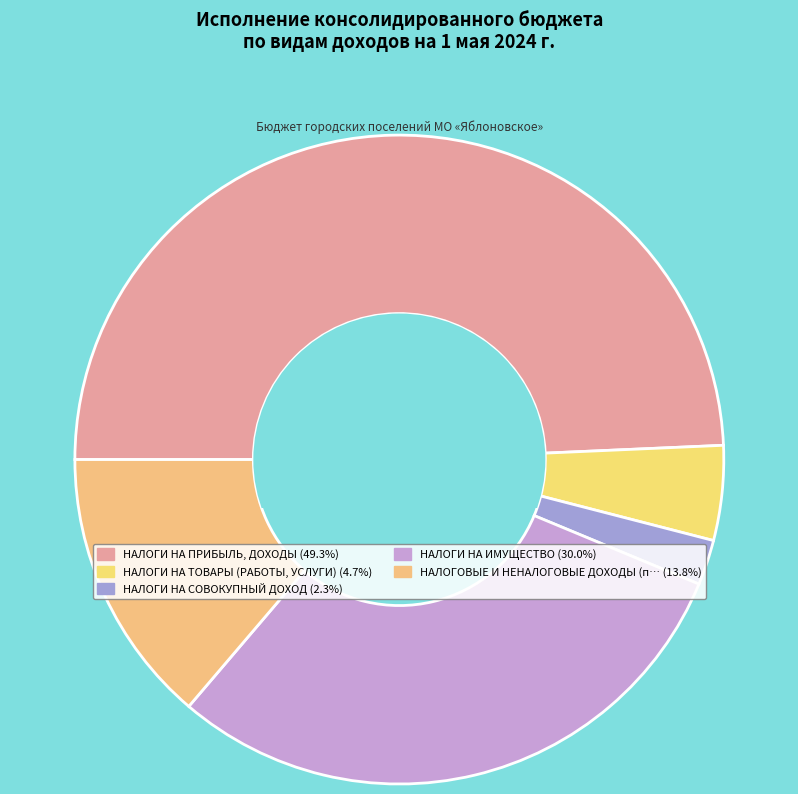

How many segments does this pie chart have?

5